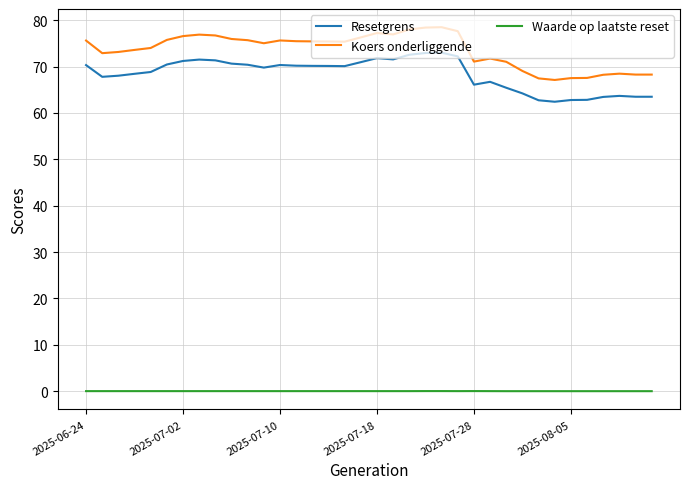

Which series has the largest total across all categories?

Koers onderliggende